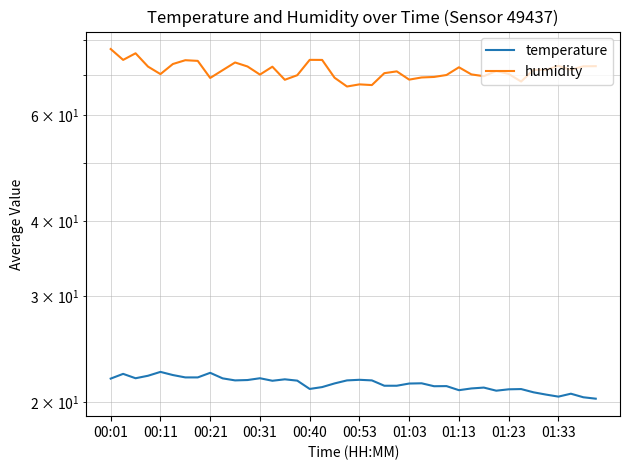

What is the minimum value for temperature?

20.3